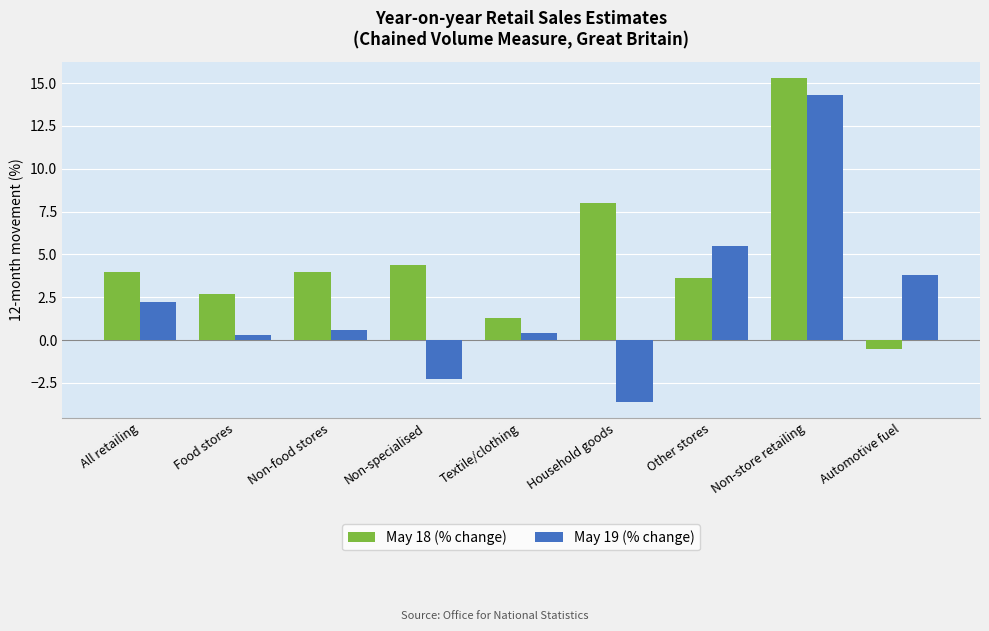

What is the spread (max minus min) of values at Non-food stores?

3.4